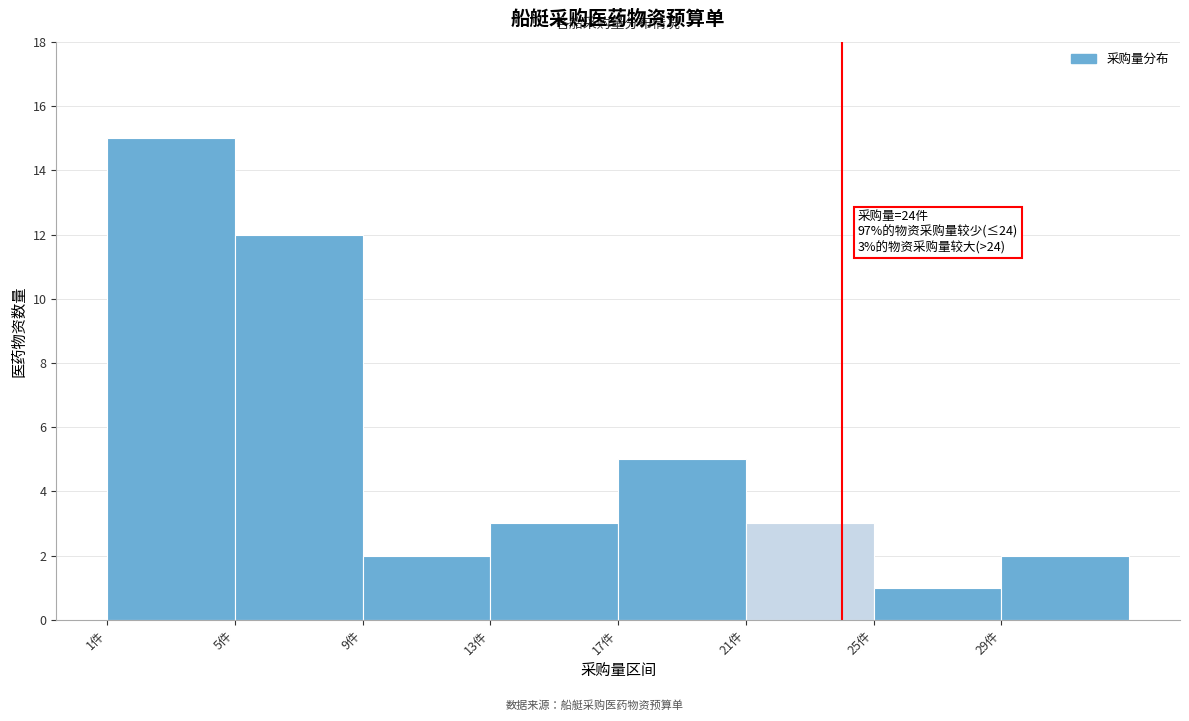

Over which range of the x-axis is the bar tallest?

1 to 5